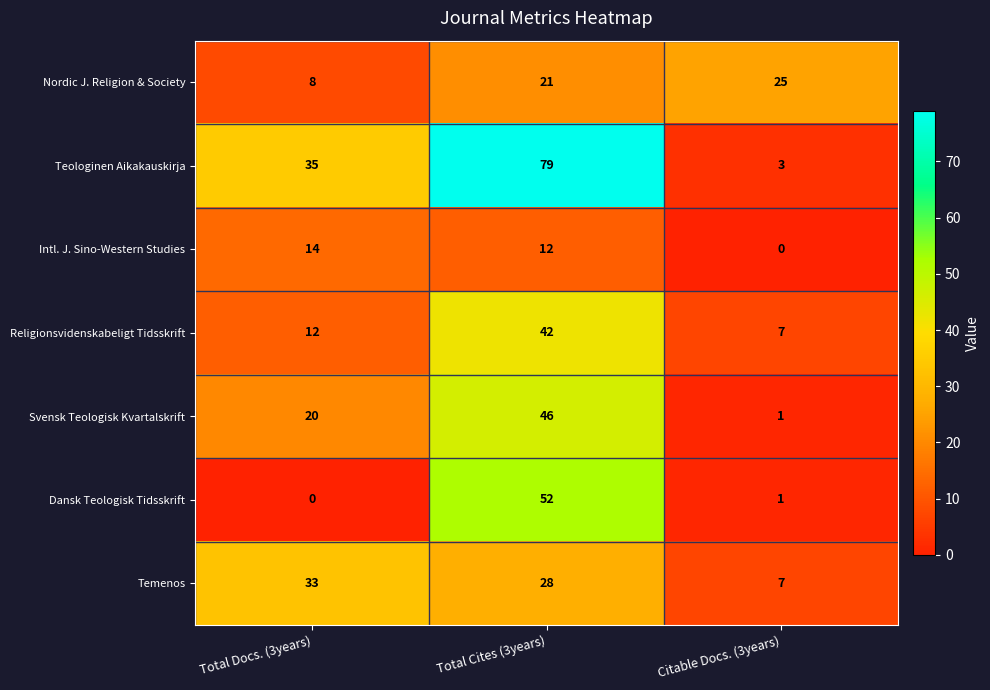

List the labels in order of Dansk Teologisk Tidsskrift value, largest first.

Total Cites (3years), Citable Docs. (3years), Total Docs. (3years)